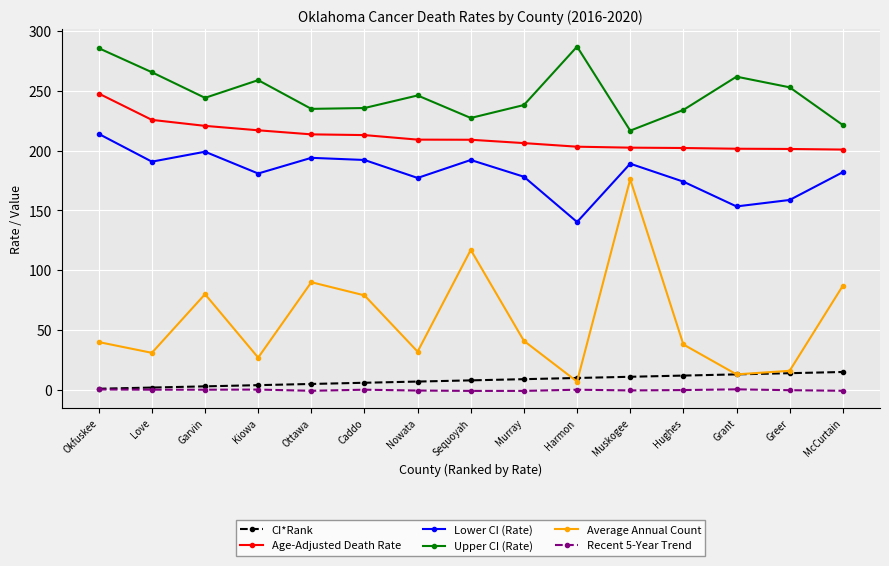

Which series changed the most between Murray and Muskogee?

Average Annual Count